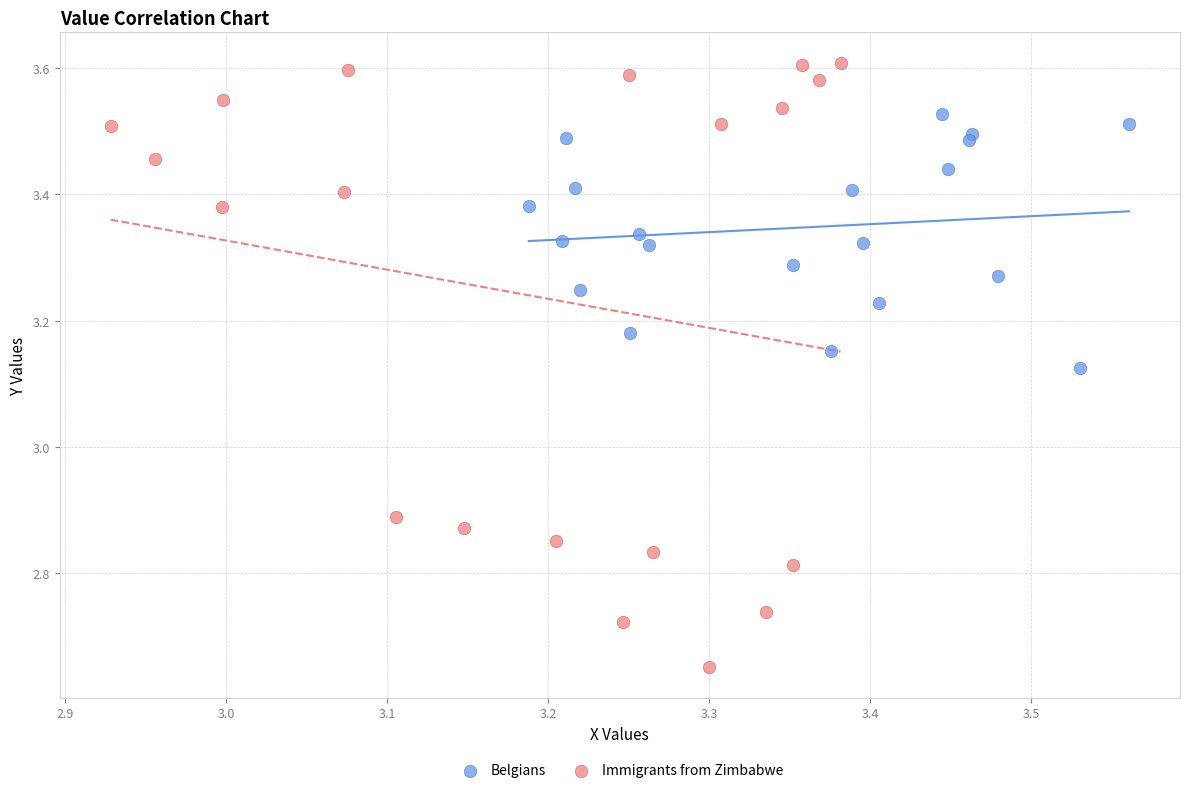

Which series has the widest spread of Y values?

Immigrants from Zimbabwe